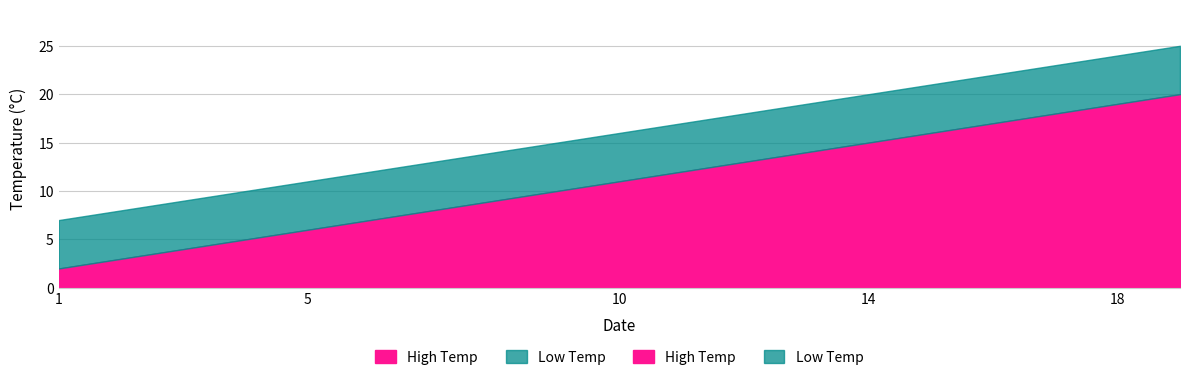

At how many categories does at least one series exceed 8?

17